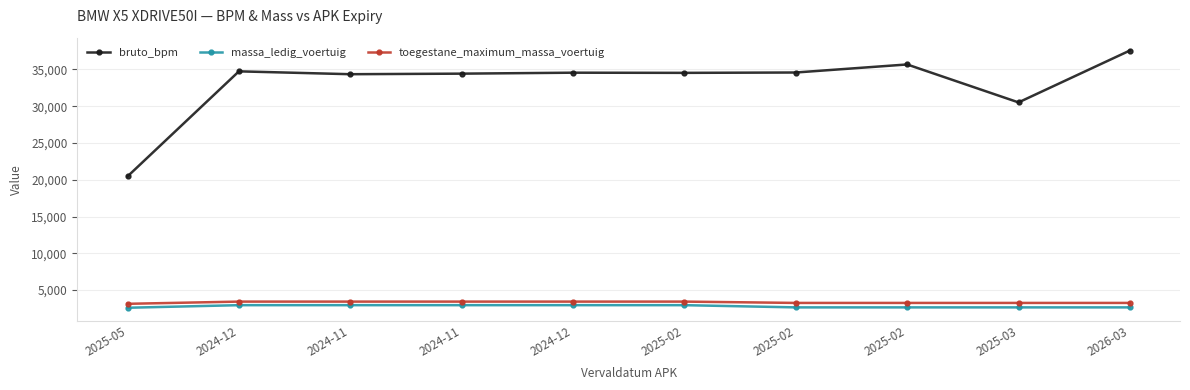

Count the number of data series in this chart.

3